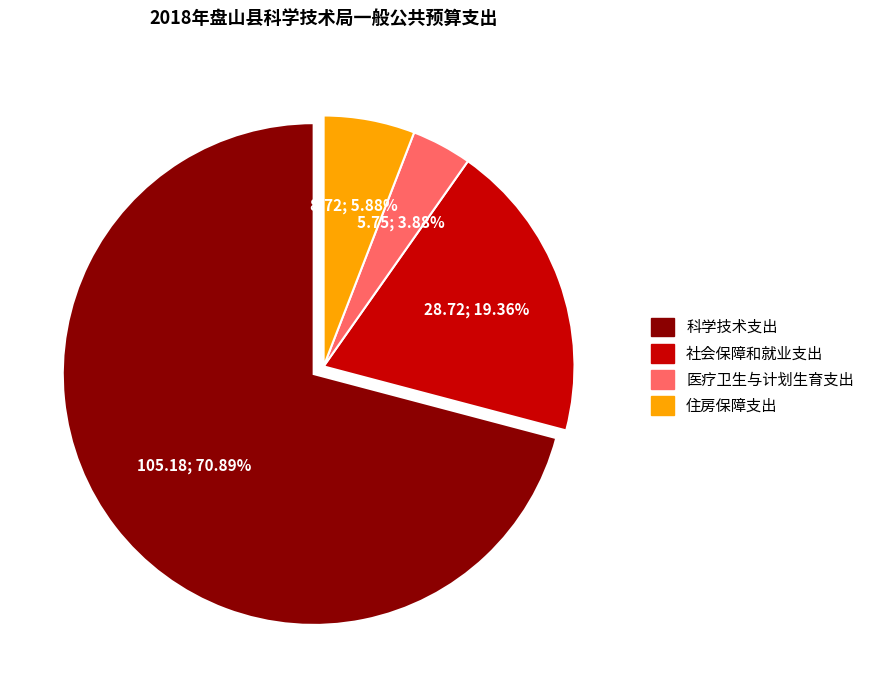

True or false: 住房保障支出 accounts for 6% of the total.

True